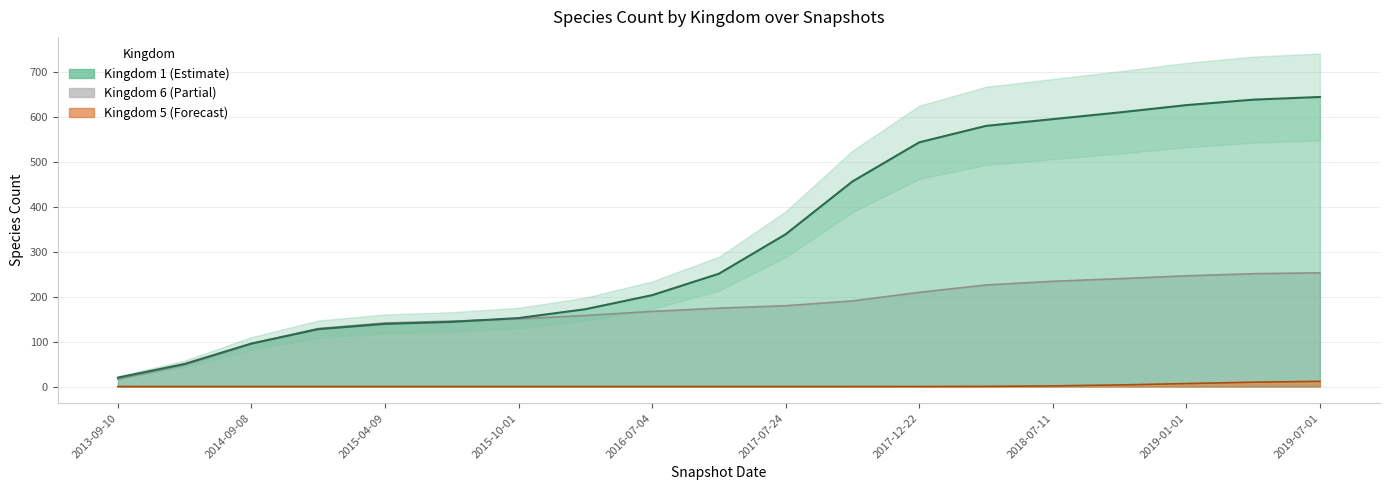

Is it true that Kingdom 5 equals 0.0 at 2015-07-03?

True